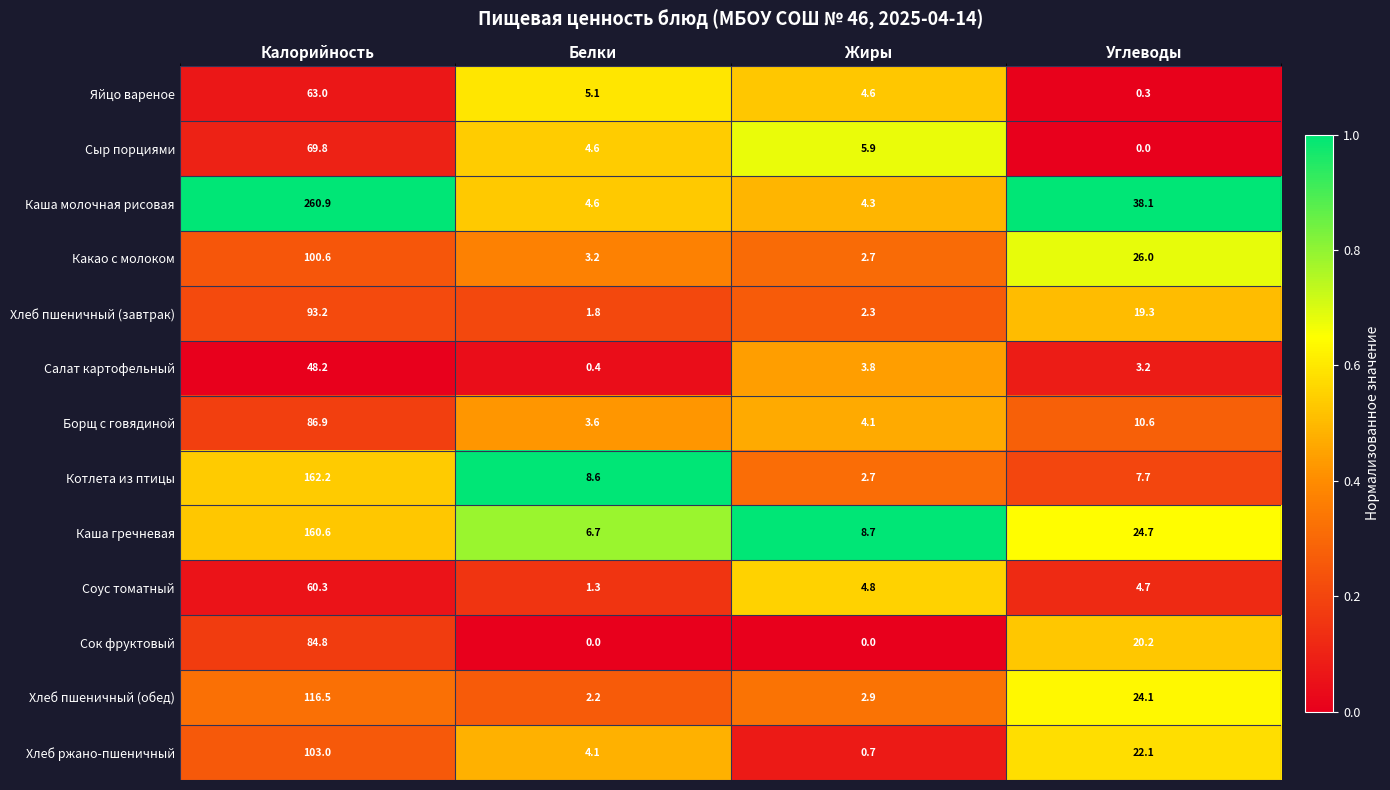

Between Жиры and Углеводы, which series saw the biggest shift?

Каша молочная рисовая